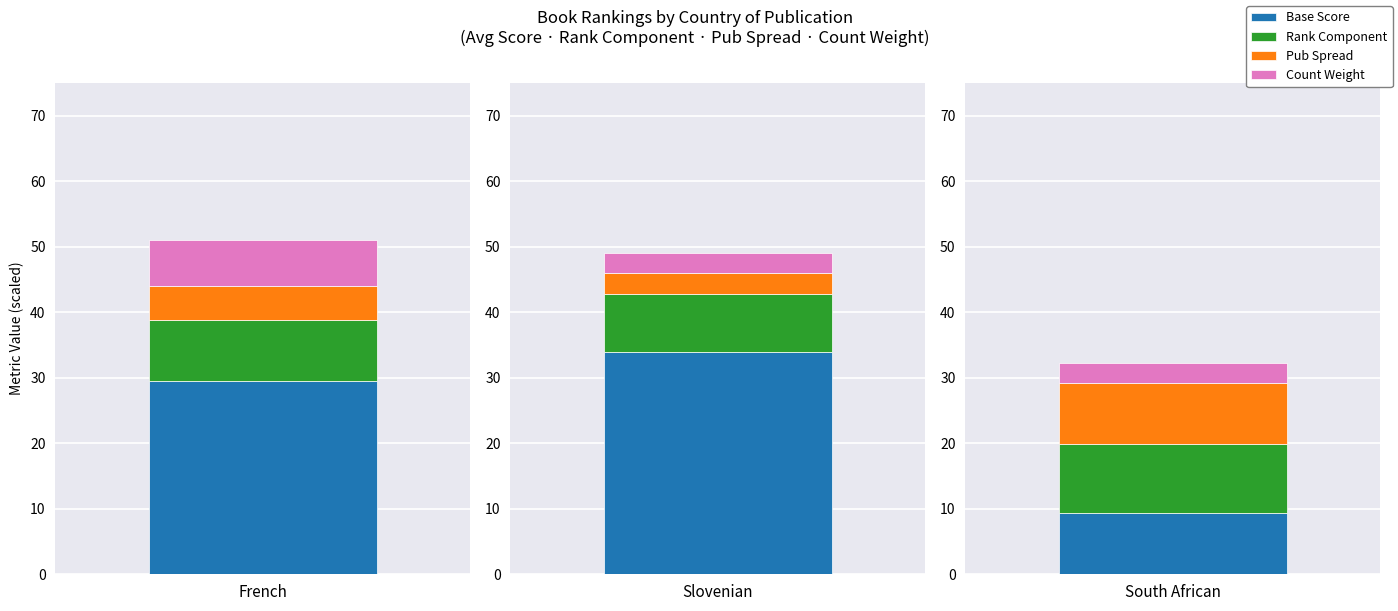

At which category is the sum across all series the highest?

French